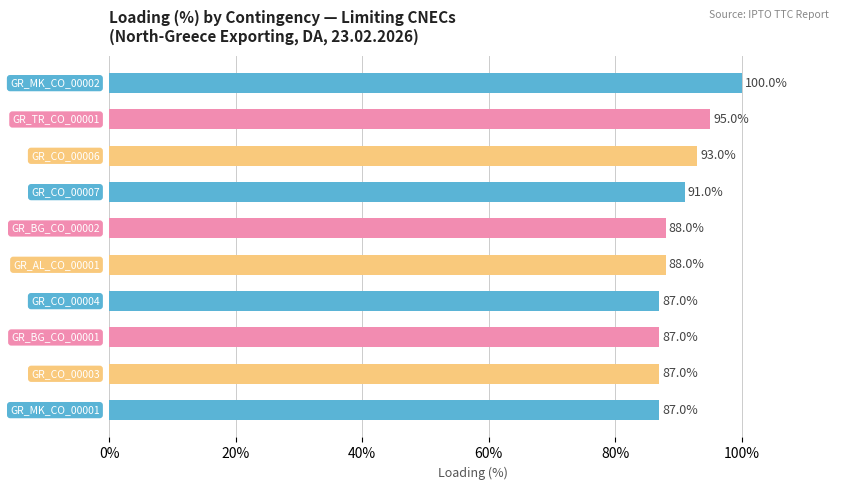

How many bars are there in total?

10